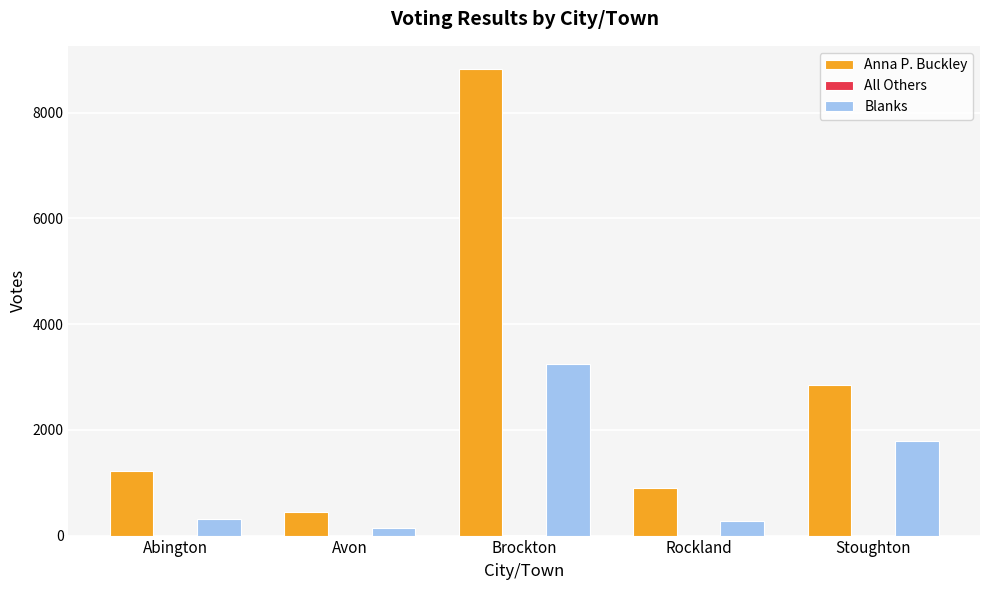

Between Rockland and Stoughton, which series saw the biggest shift?

Anna P. Buckley